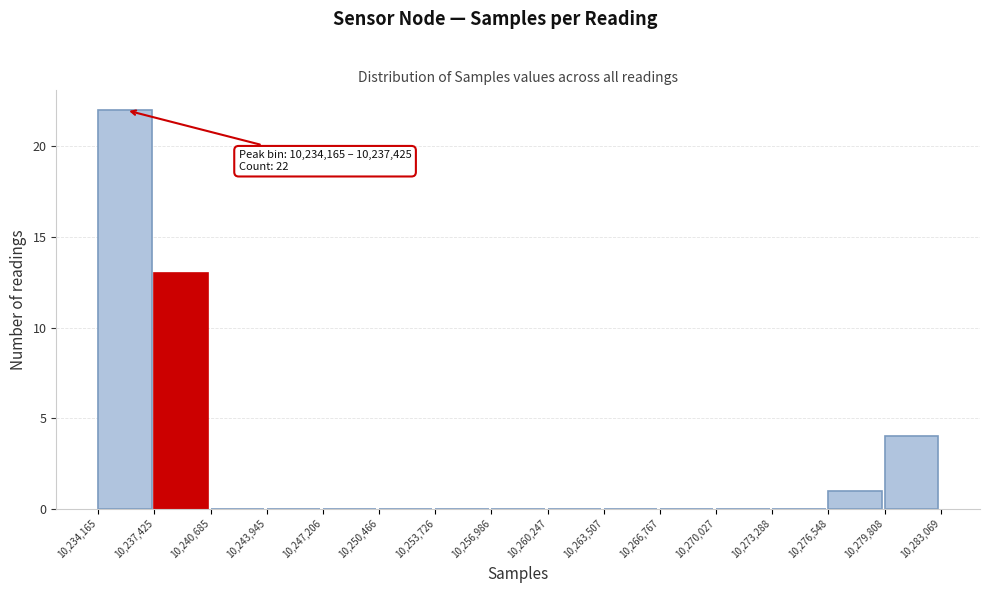

Over which range of the x-axis is the bar tallest?

10,234,165 to 10,237,425